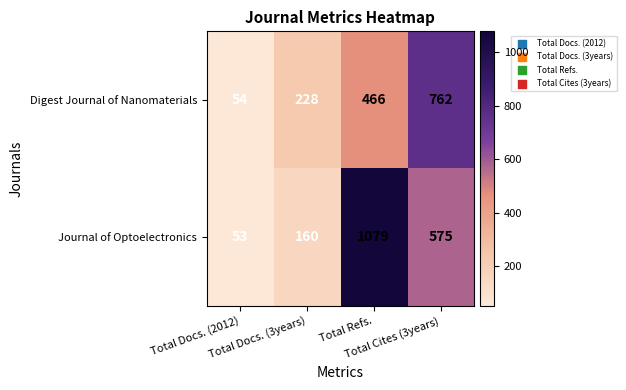

What is the average value of the Journal of Optoelectronics series?

467